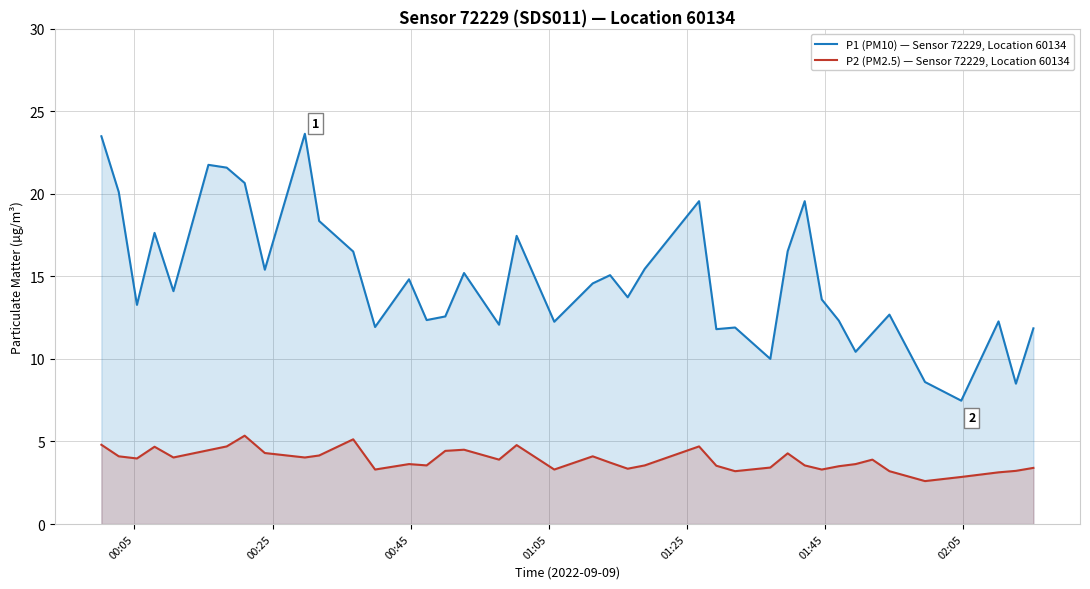

List the series in order of their overall mean, highest first.

P1 (PM10) — Sensor 72229, Location 60134, P2 (PM2.5) — Sensor 72229, Location 60134